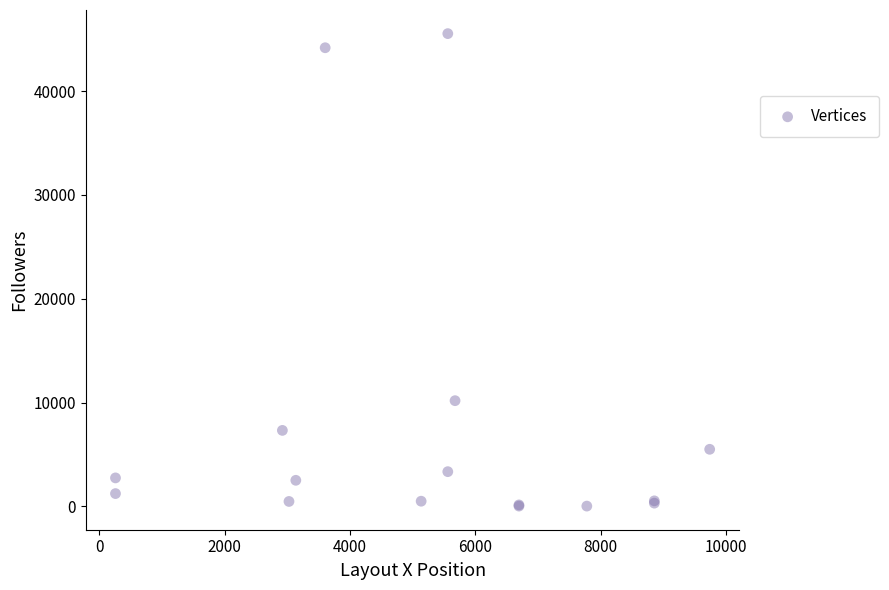

What Y value in the scatter plot is closest to 22788?

10188